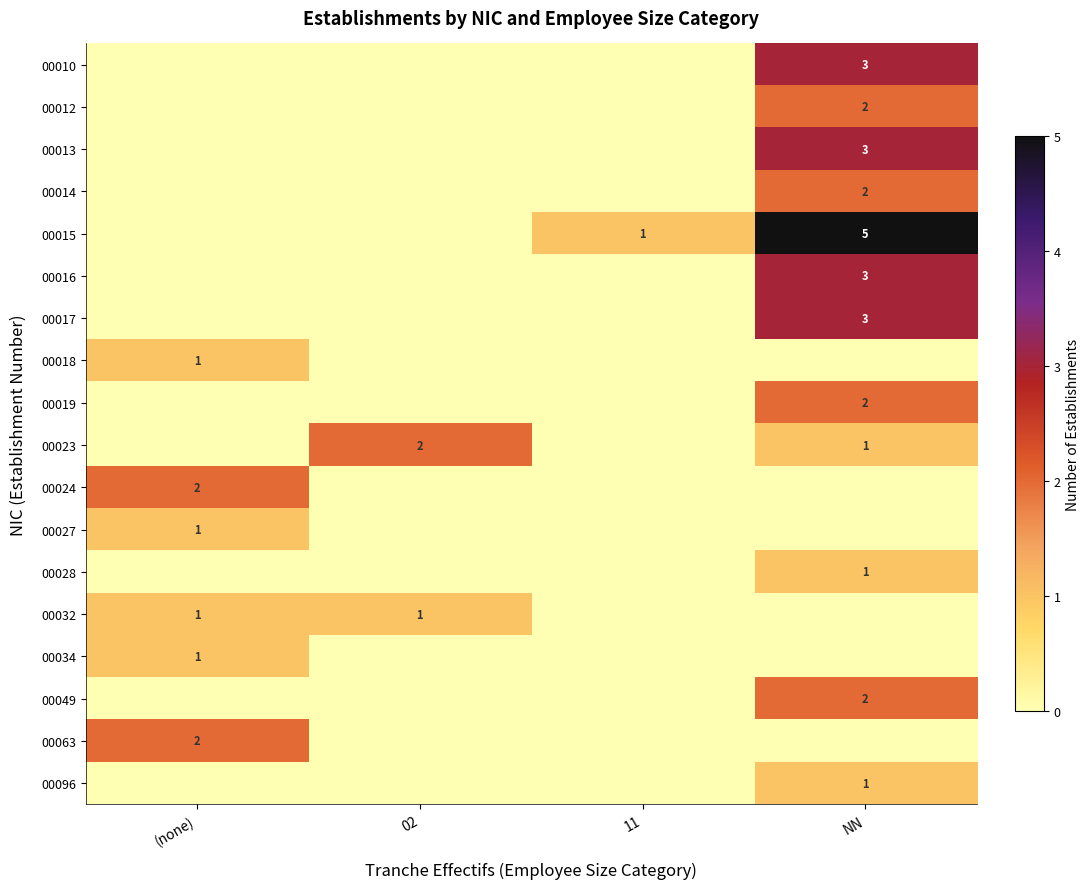

At how many categories does at least one series exceed 1?

3